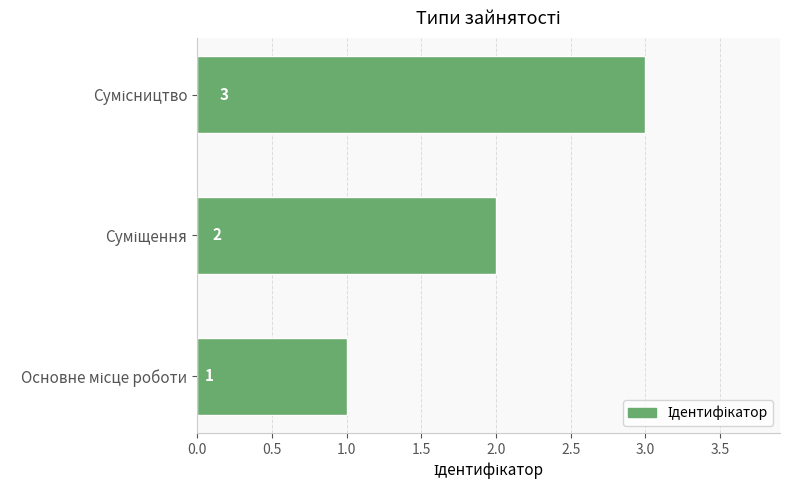

What is the maximum value shown in the chart?

3